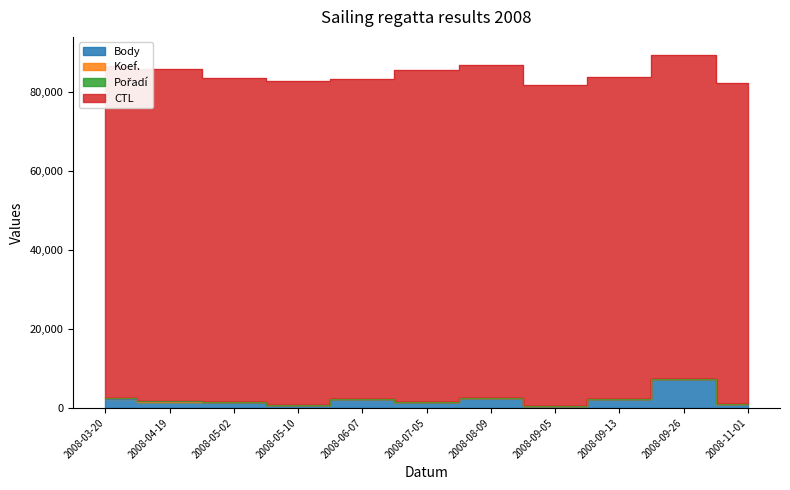

The Pořadí series shows 72 at 2008-03-20. True or false?

False